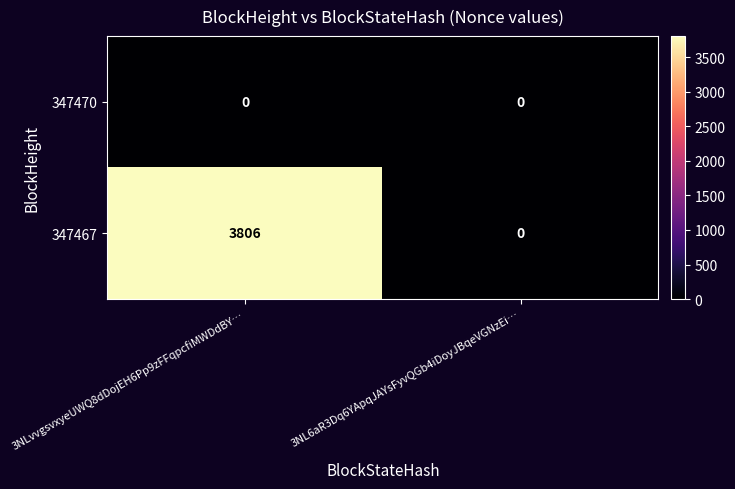

What is the difference between the maximum and minimum values in the 347467 series?

3806